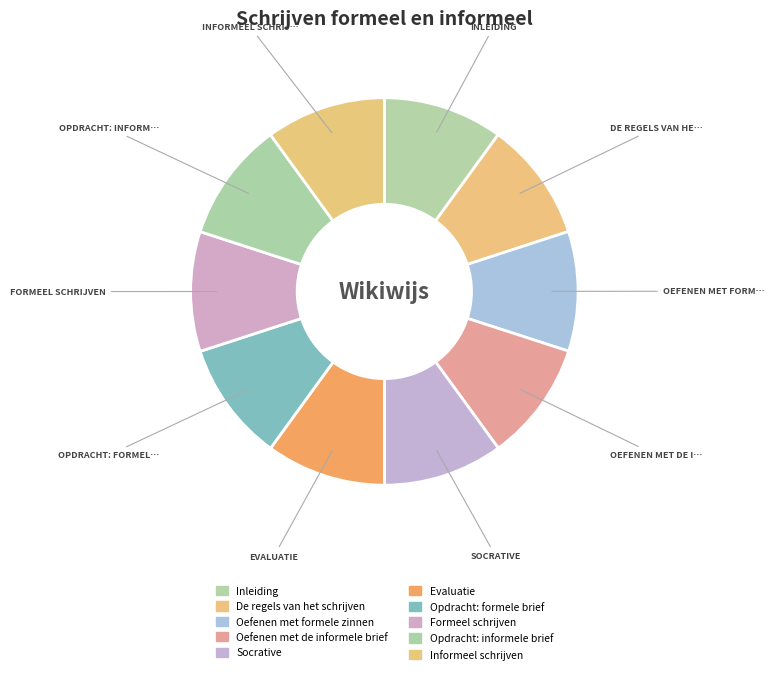

The Informeel schrijven slice represents 1% of the pie. True or false?

False